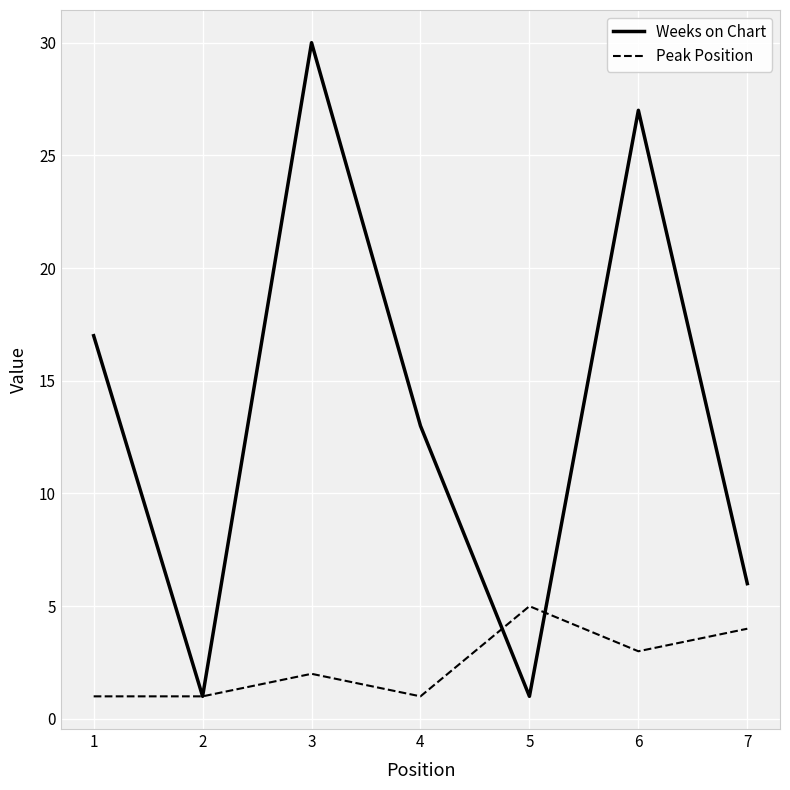

What is the maximum value for Weeks on Chart?

30